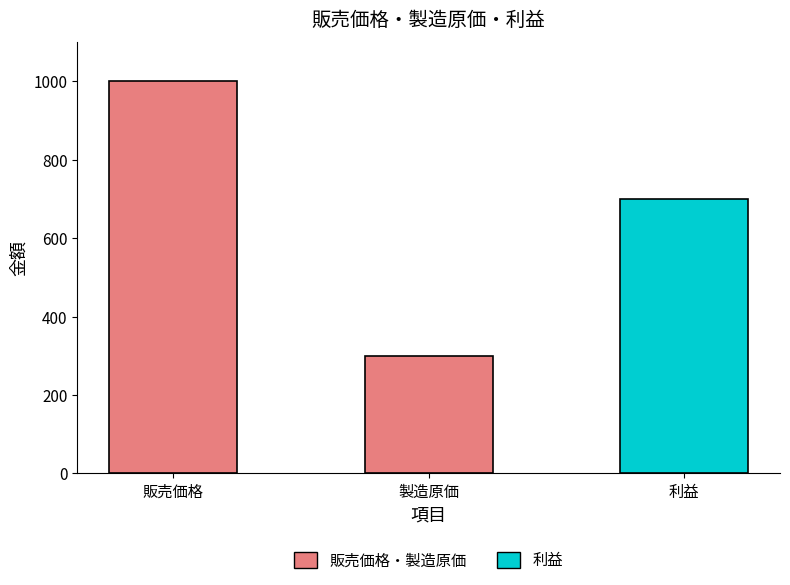

How many bars are there in total?

3